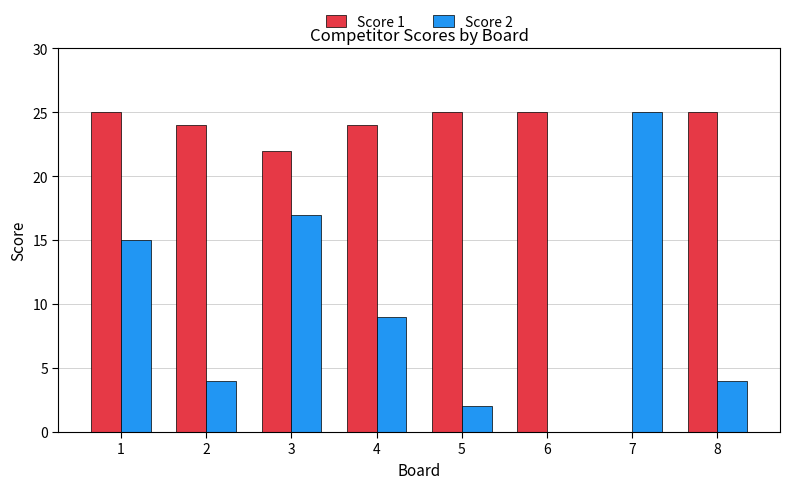

What is the sum of all Score 1 values?

170